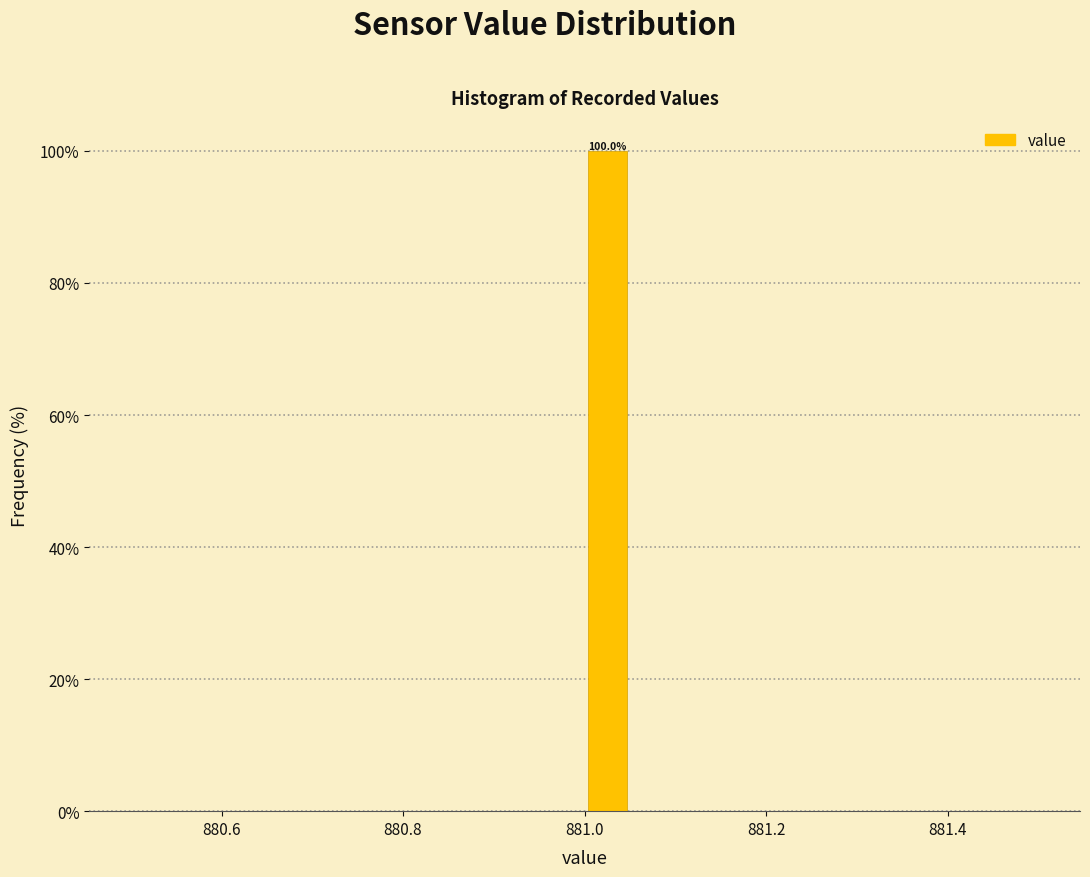

Around what value on the x-axis is the tallest bar? Give the approximate position of its centre, as read against the axis.

881.02